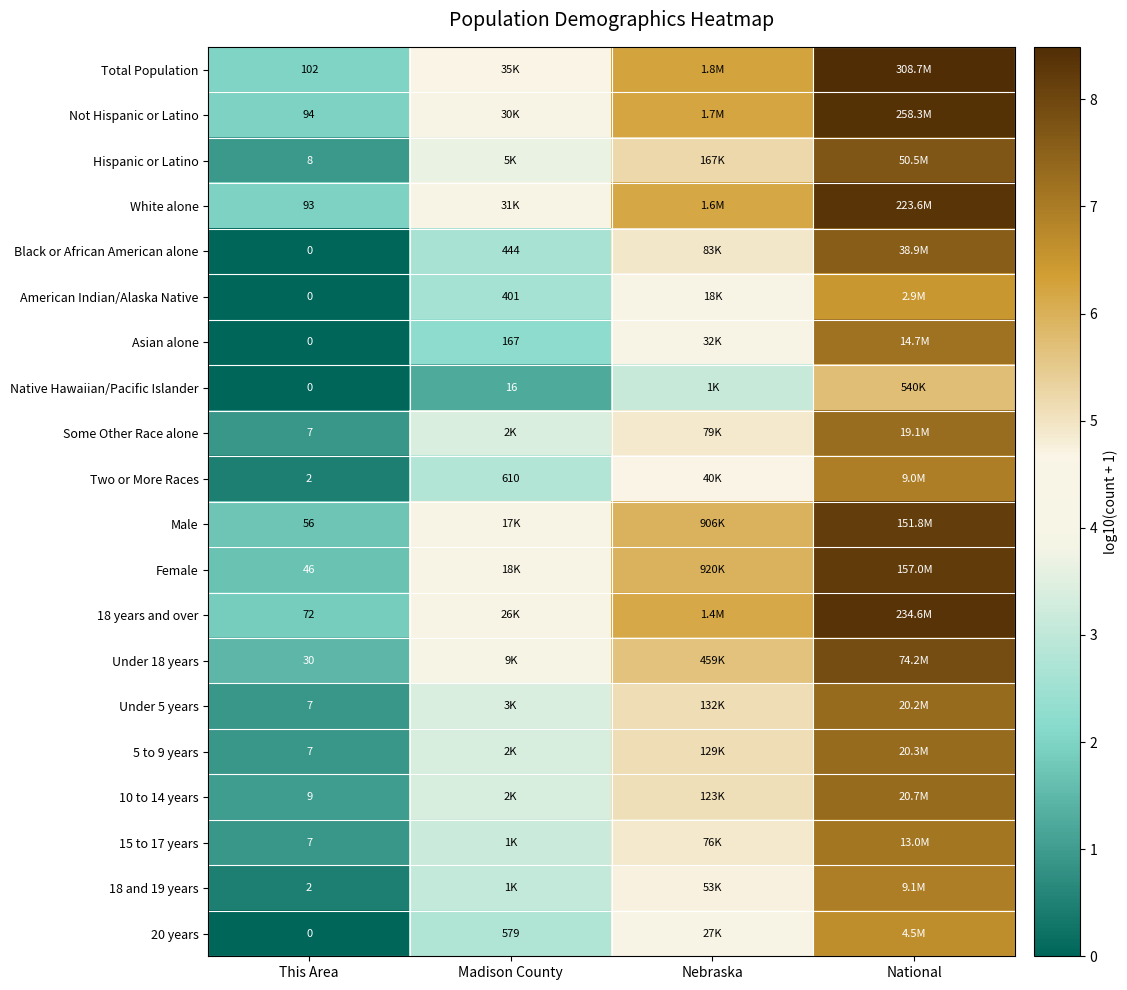

At which label is Female closest to 4?

Madison County